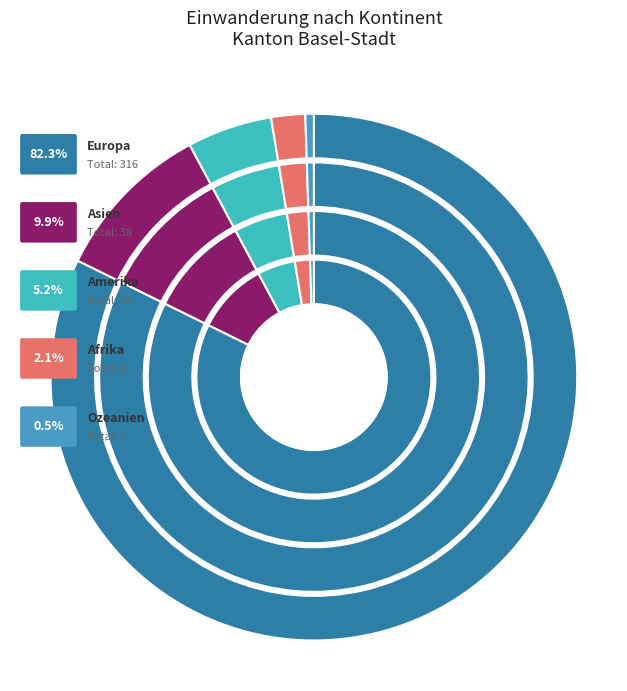

Does Amerika represent more than half of the total?

No